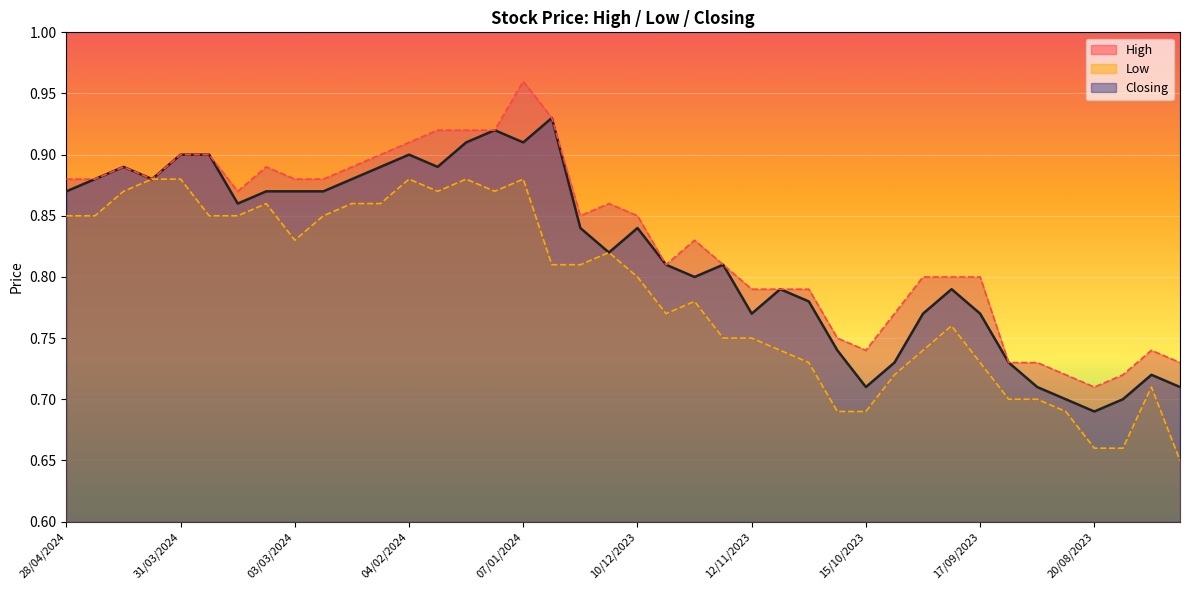

In High, how many points are higher than both neighbors (excluding endpoints)?

6